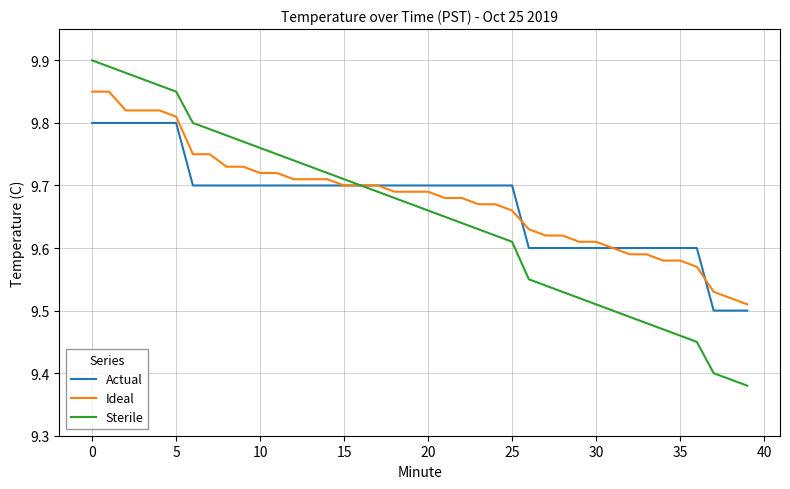

Which series has the largest range (max minus min)?

Sterile